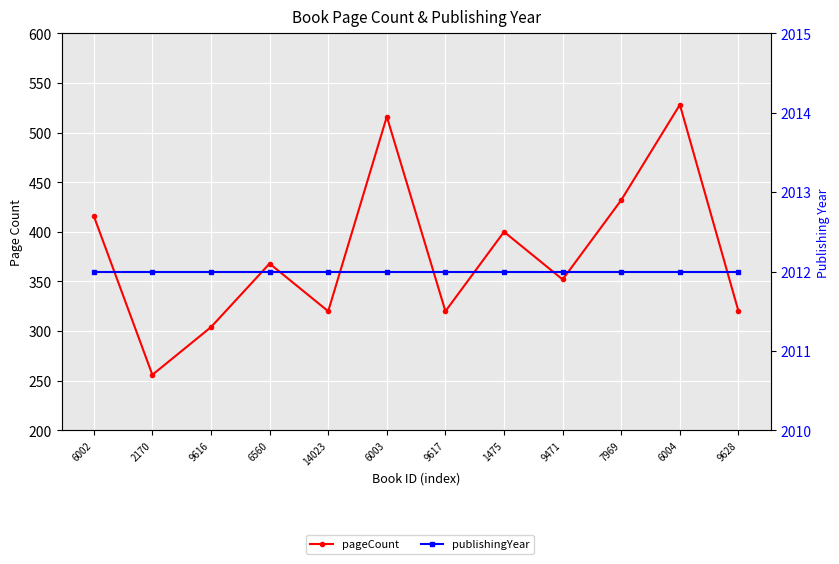

What position from the left is 9616?

3